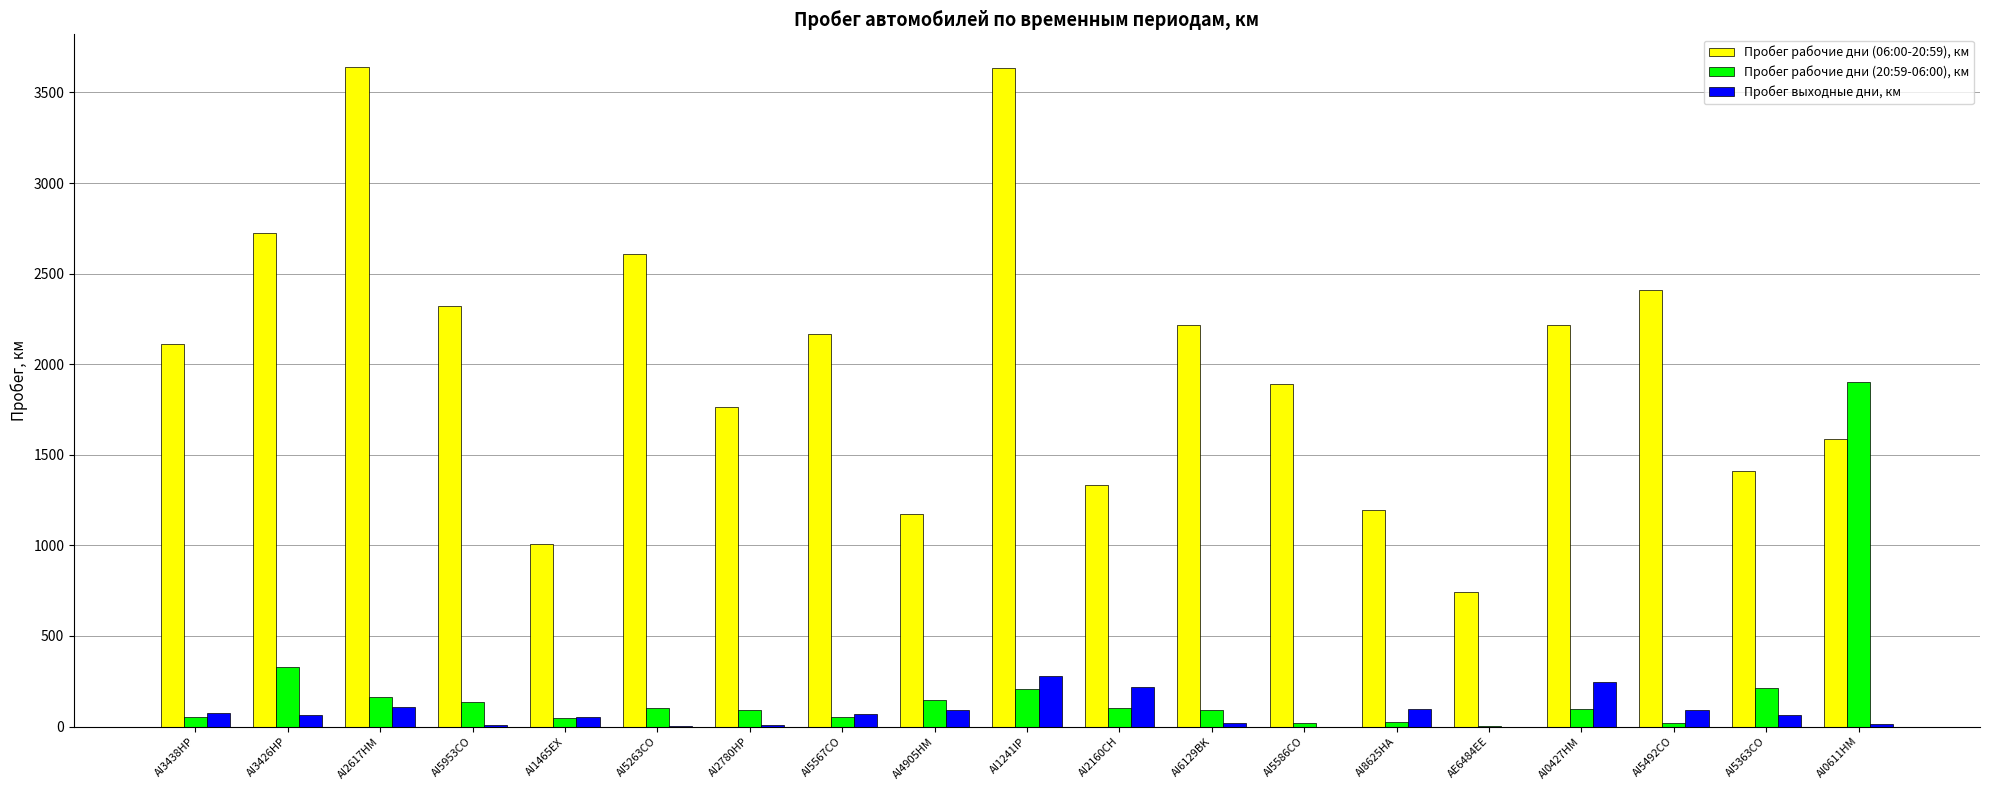

Is the value of Пробег рабочие дни (20:59-06:00), км at AI2617HM greater than the value of Пробег выходные дни, км at AI5586CO?

Yes